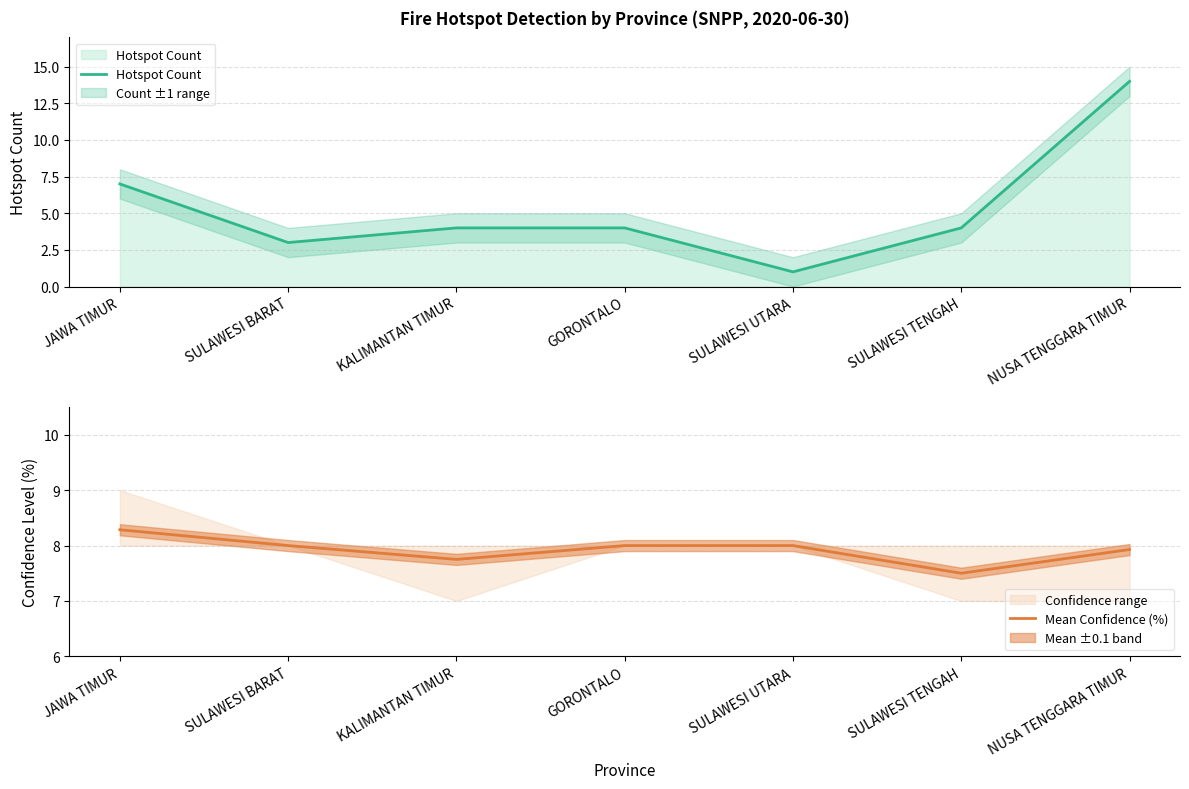

Where does the Hotspot Count series first go above 4?

JAWA TIMUR